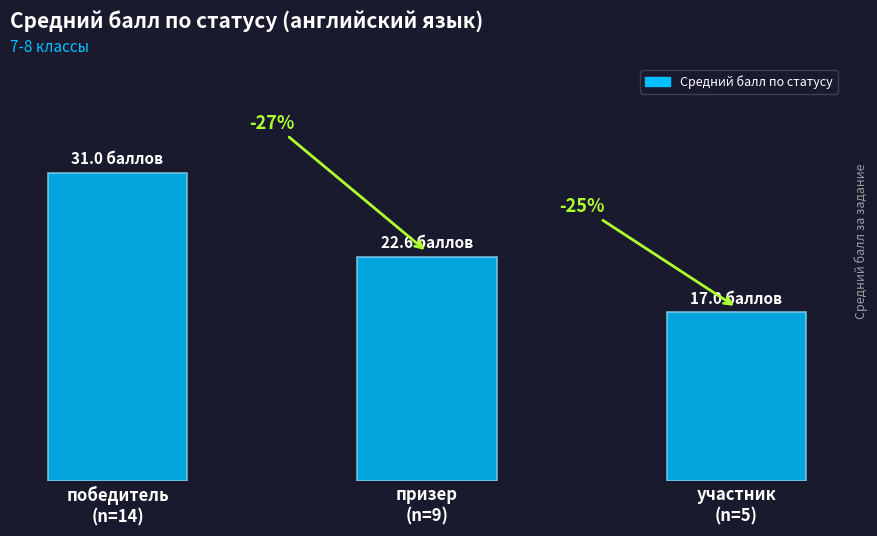

What is the change in value from призер
(n=9) to участник
(n=5)?

-5.6